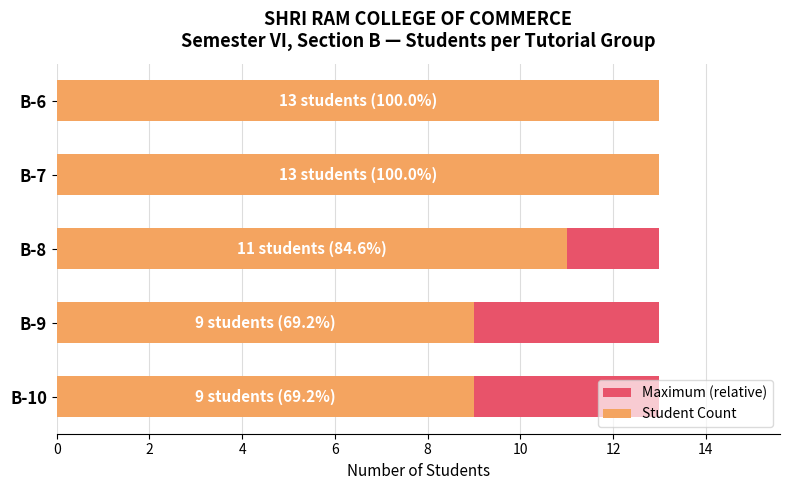

Is the value of Student Count at 0 greater than the value of Maximum (relative) at 6?

Yes